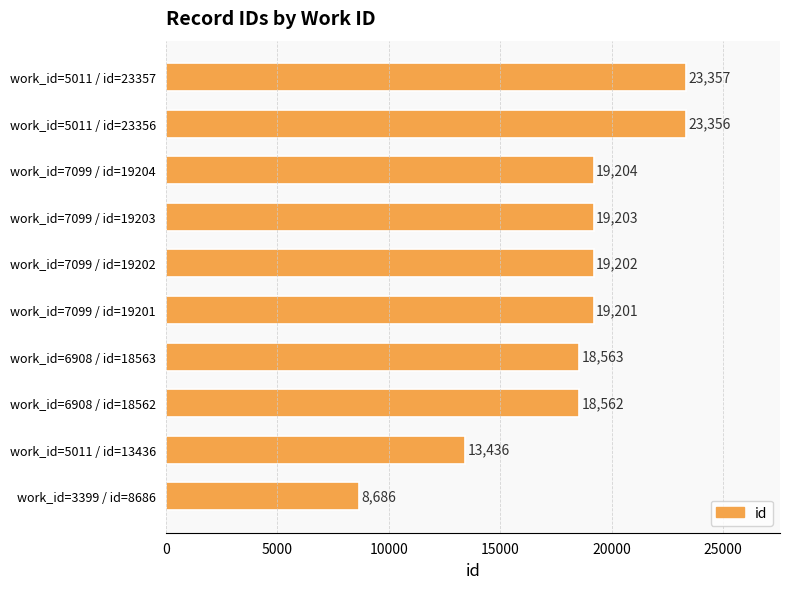

Which has a higher value, work_id=5011 / id=23356 or work_id=7099 / id=19204?

work_id=5011 / id=23356